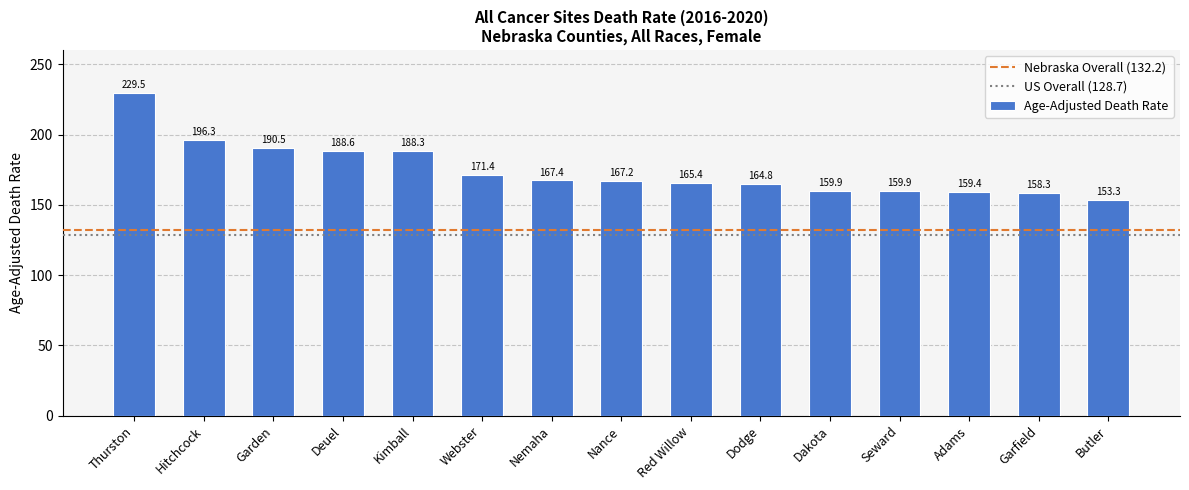

What is the difference between the maximum and minimum values?

76.2